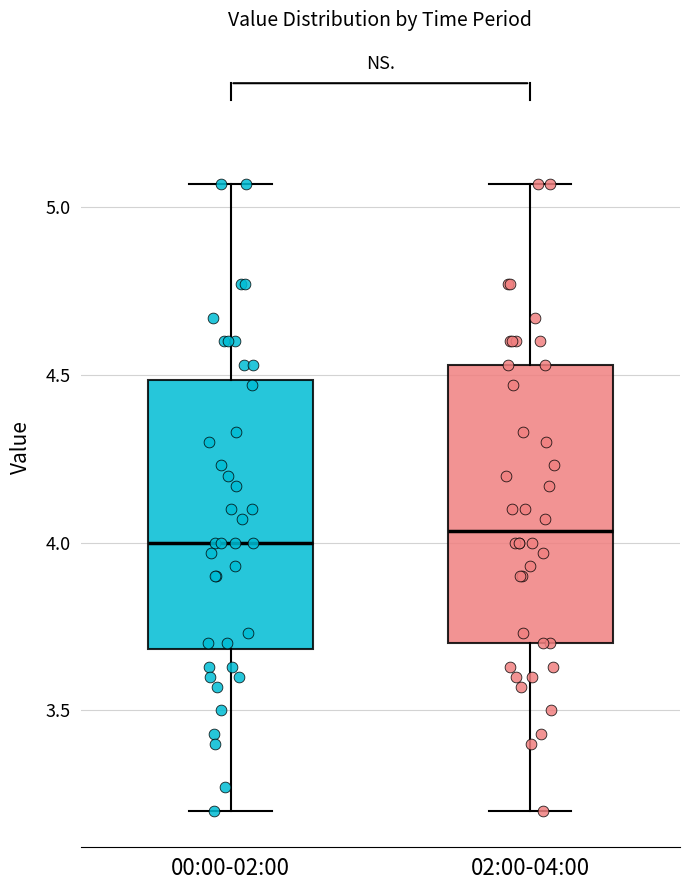

Reading left to right, read every box against the y-axis: the position of its median line, the range the box covers, and the ends of its whiskers. The values are not printed on the chart, so give them approximately, as read against the axis.

00:00-02:00: median 4.00, box 3.70 to 4.50, whiskers 3.20 to 5.05
02:00-04:00: median 4.05, box 3.70 to 4.55, whiskers 3.20 to 5.05